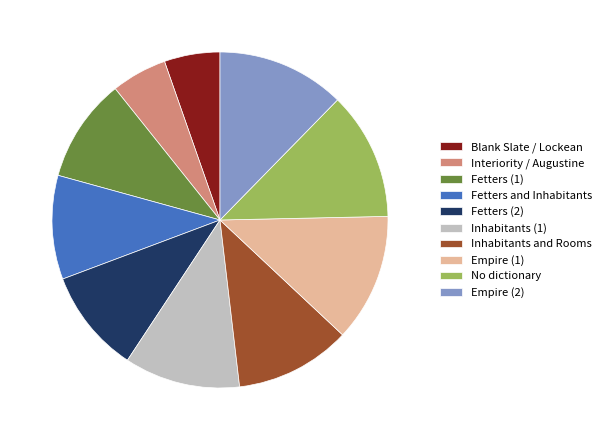

True or false: Fetters and Inhabitants accounts for 10% of the total.

True